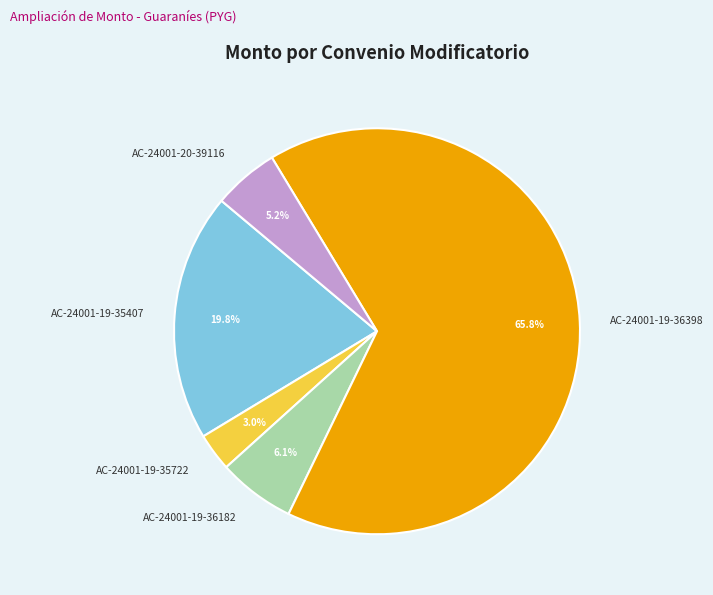

Does any single category account for the majority?

Yes